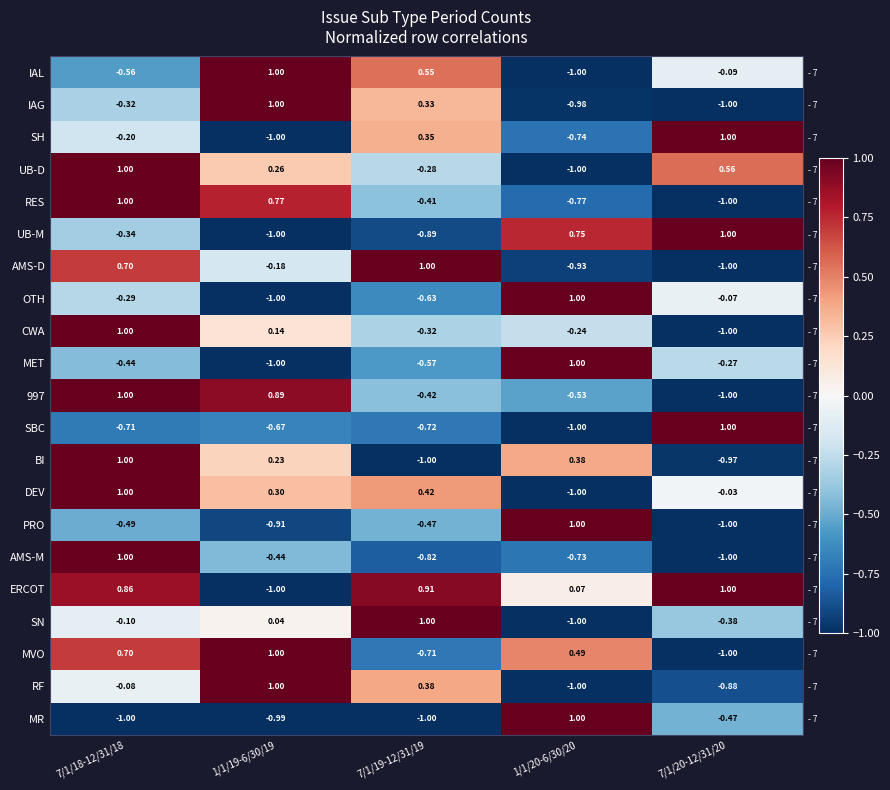

Which series changed the most between 7/1/18-12/31/18 and 7/1/19-12/31/19?

BI